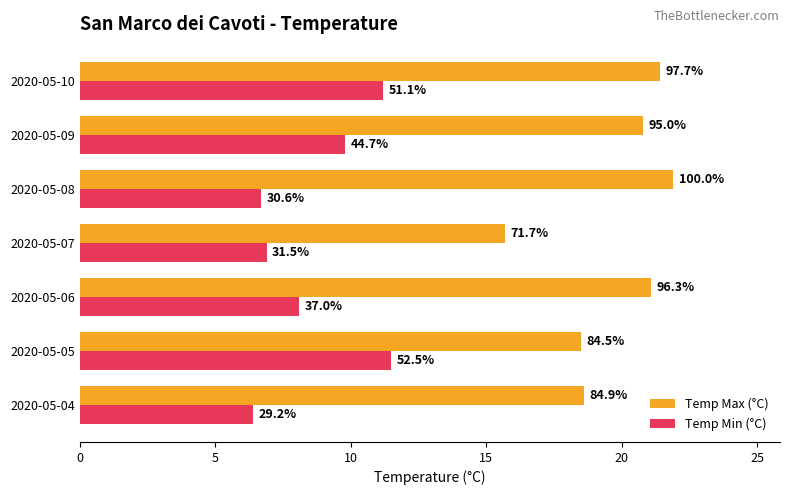

Rank the series by their maximum value, from lowest to highest.

Temp Min (°C), Temp Max (°C)